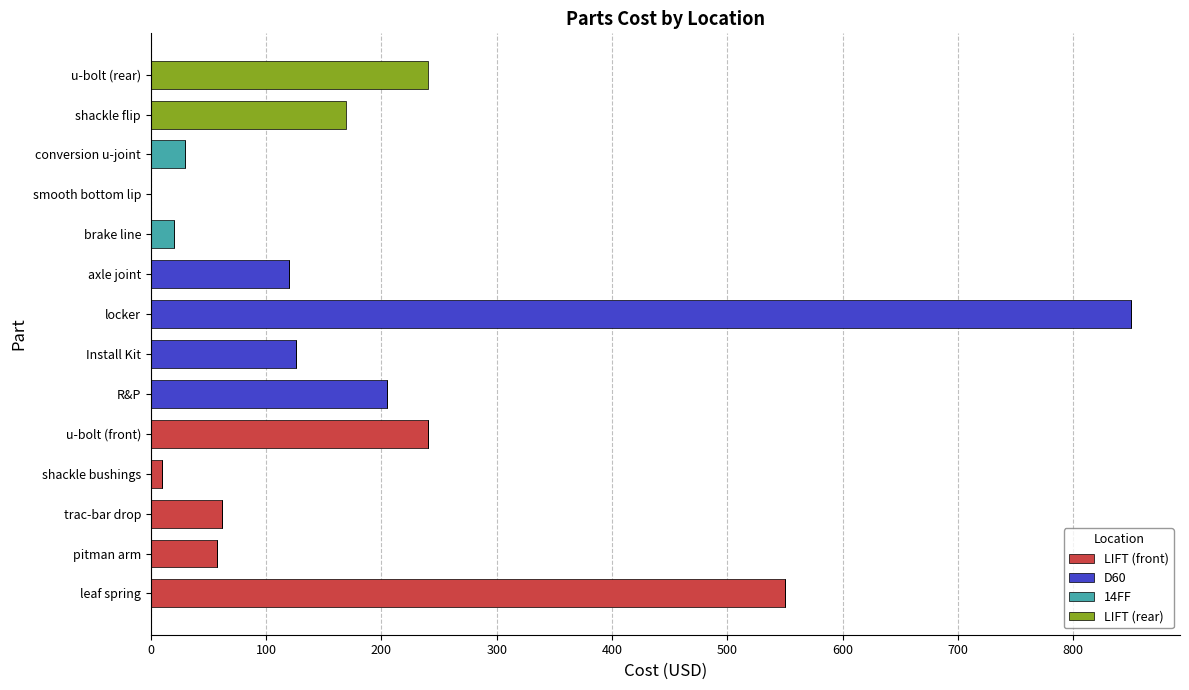

At which category is the sum across all series the highest?

locker